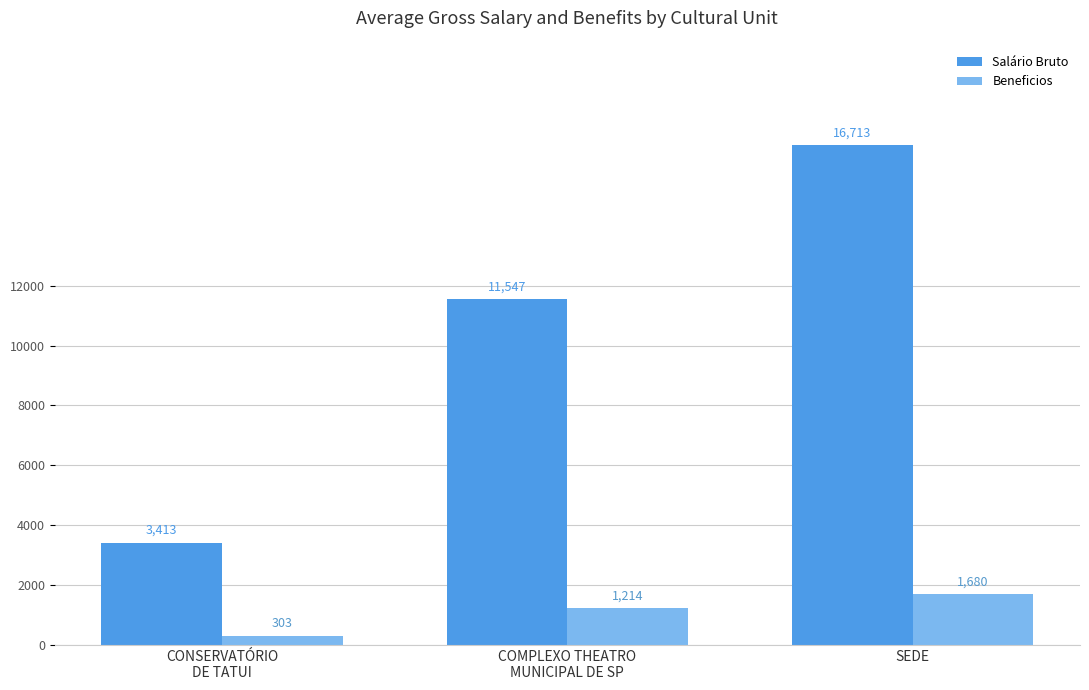

How many categories are shown in the chart?

3